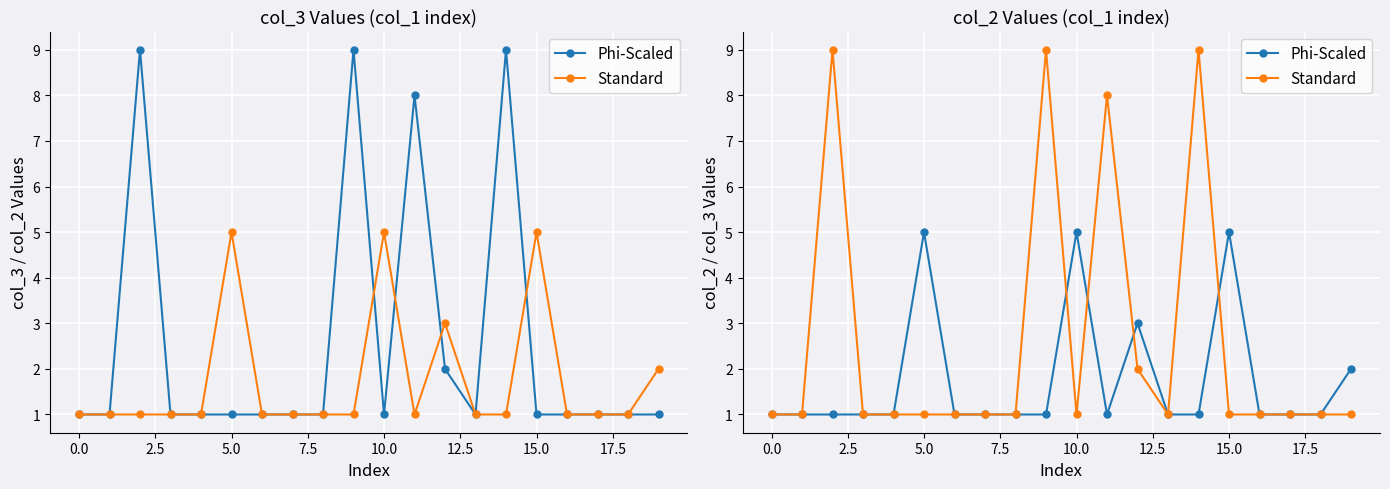

Count the number of data series in this chart.

2